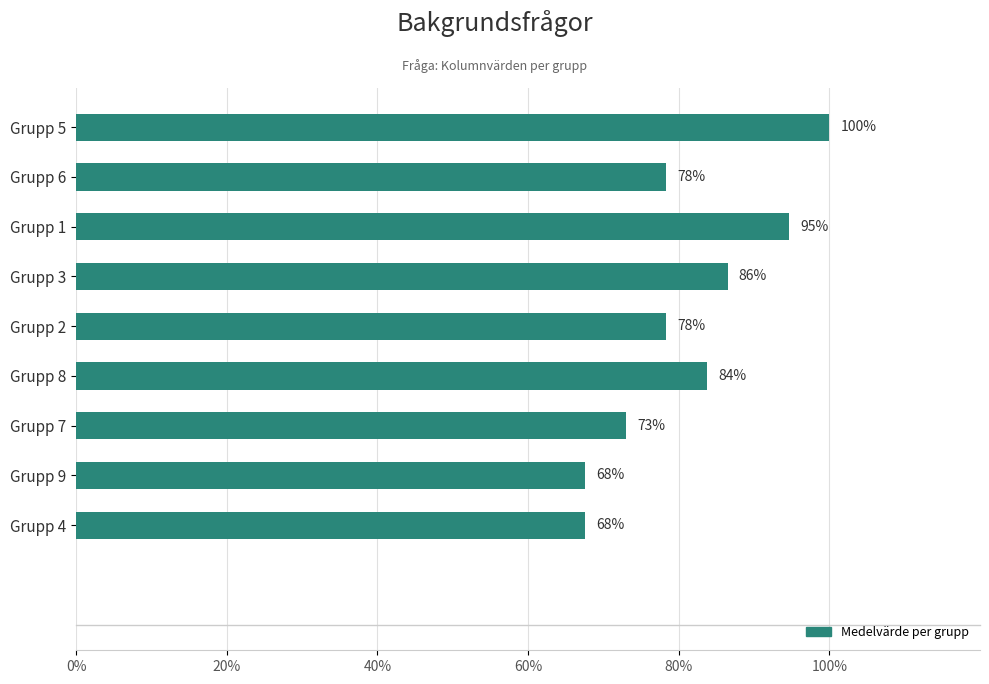

What position from the top is Grupp 2?

5